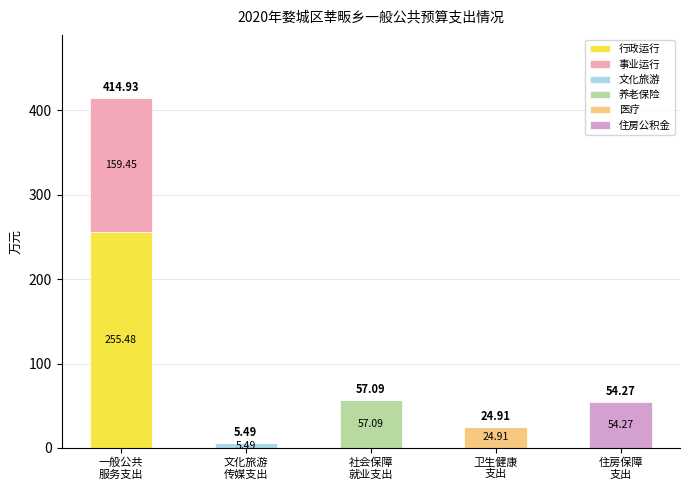

What are all the series names shown in the legend?

行政运行, 事业运行, 文化旅游, 养老保险, 医疗, 住房公积金